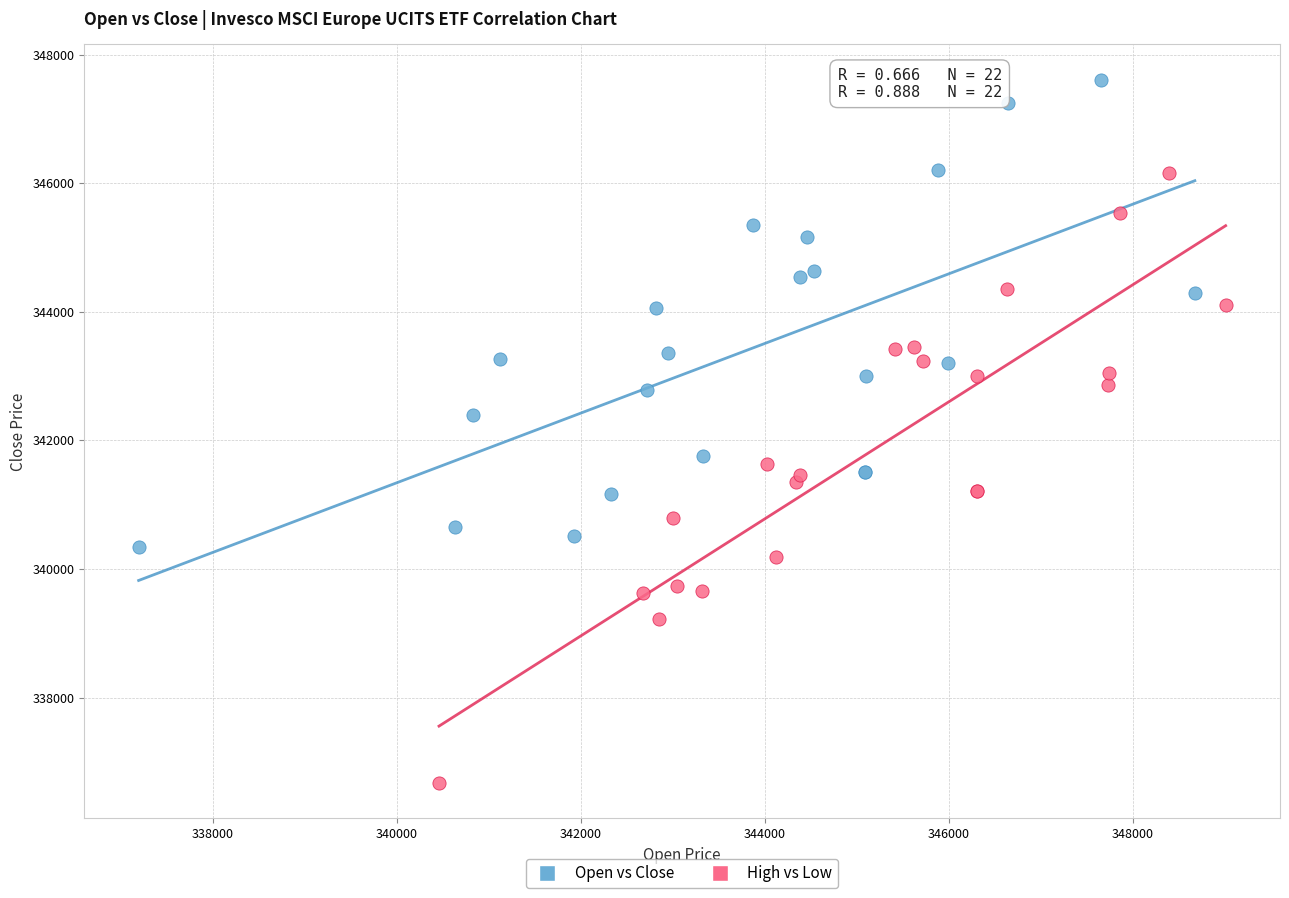

Which series reaches the minimum Y coordinate?

High vs Low